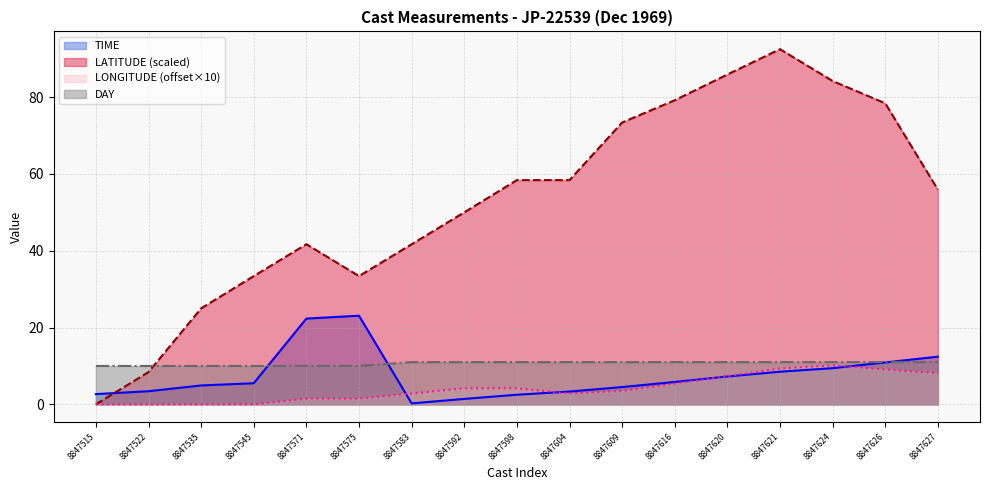

At how many categories does at least one series exceed 53?

9